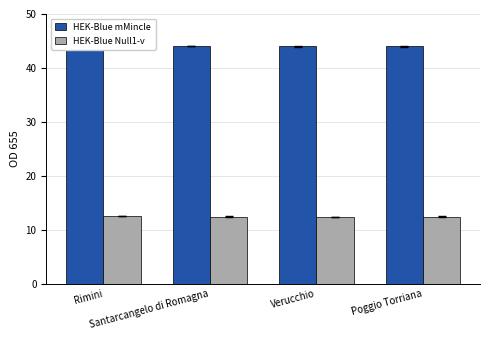

Are the bars grouped side by side (vs. stacked)?

Yes